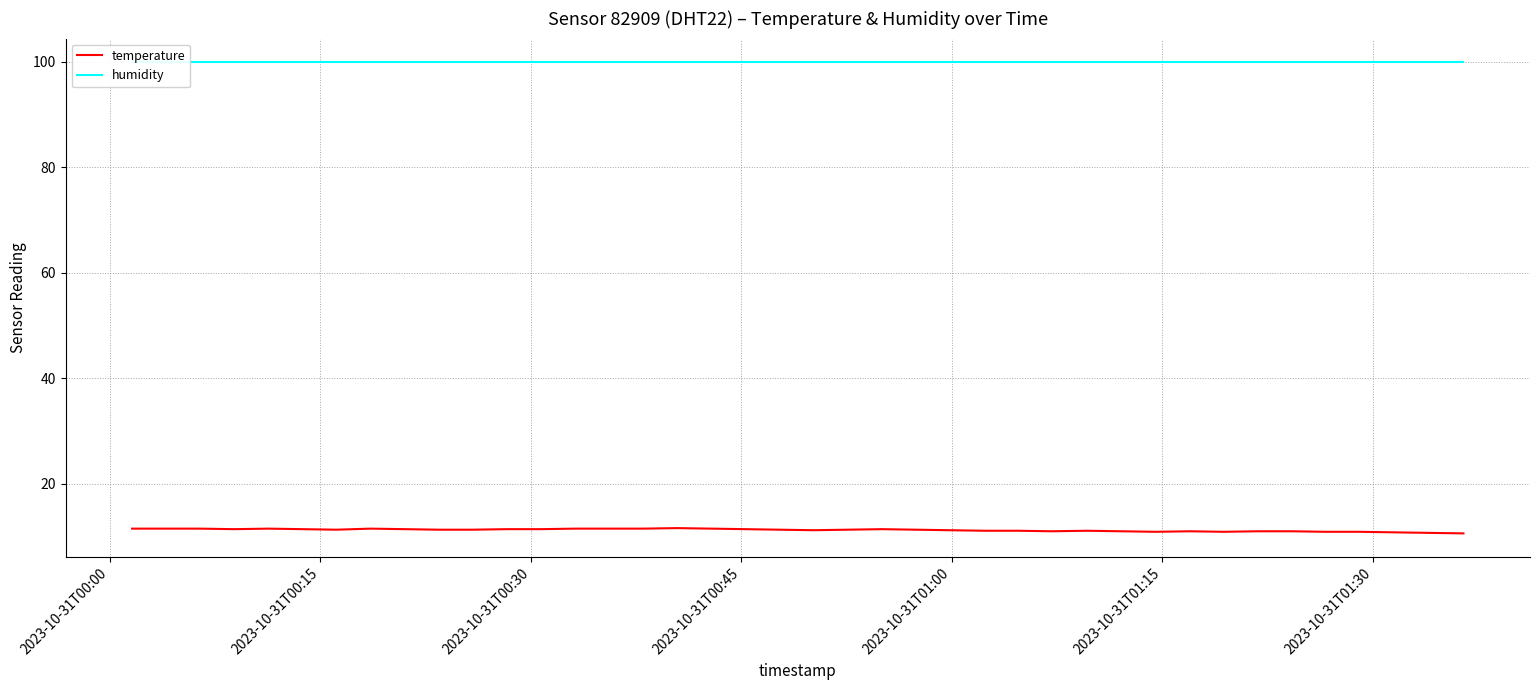

What is the minimum value for temperature?

10.6